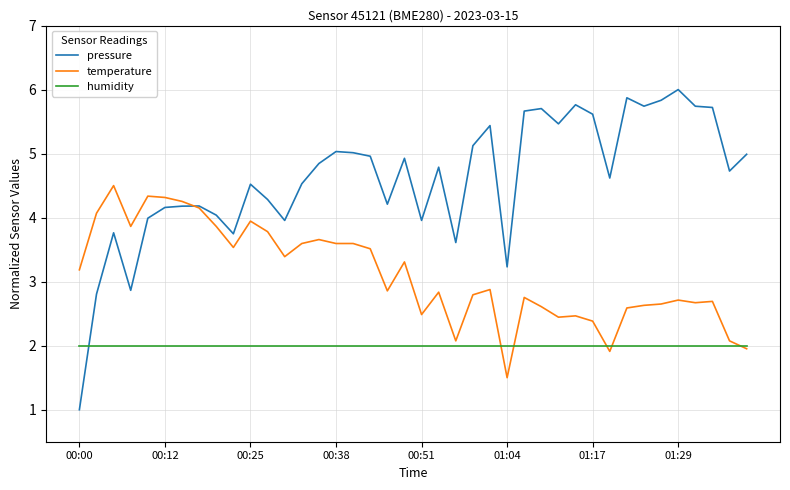

How many categories are shown in the chart?

40